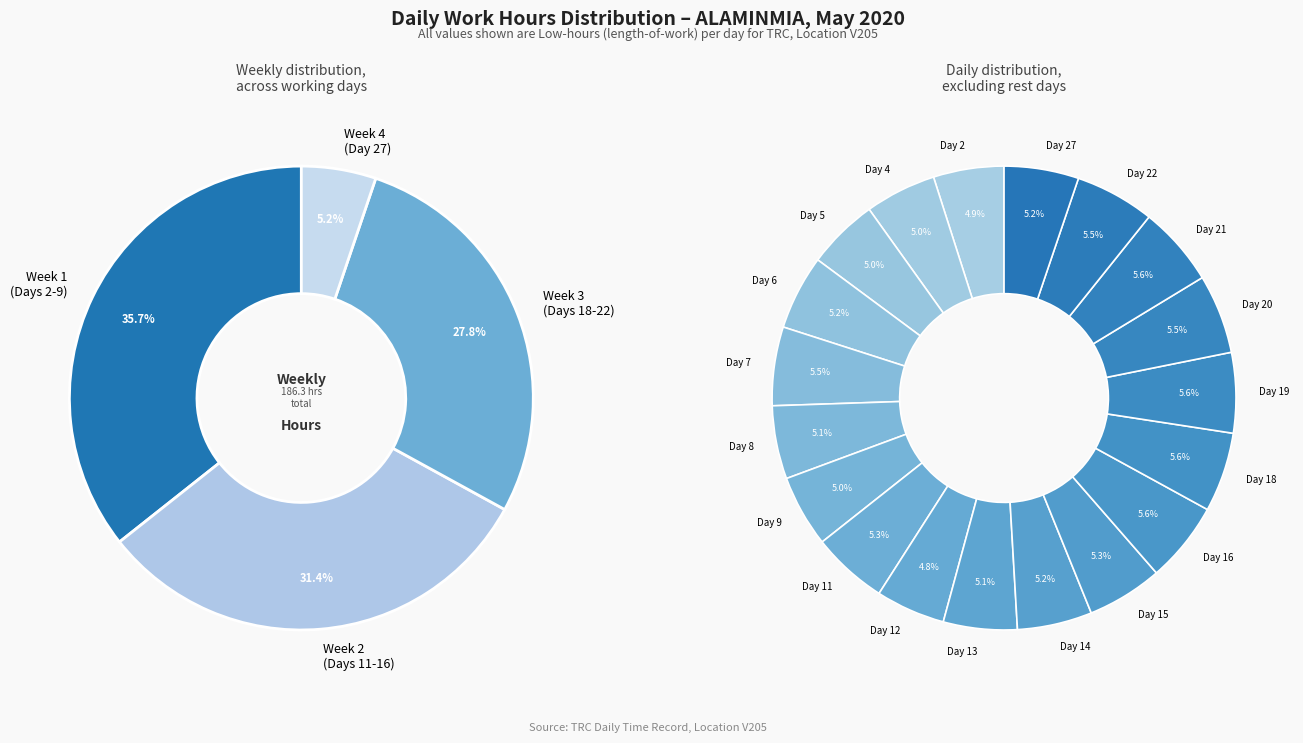

What is the total percentage of Day 19 and Day 20?

11.1%